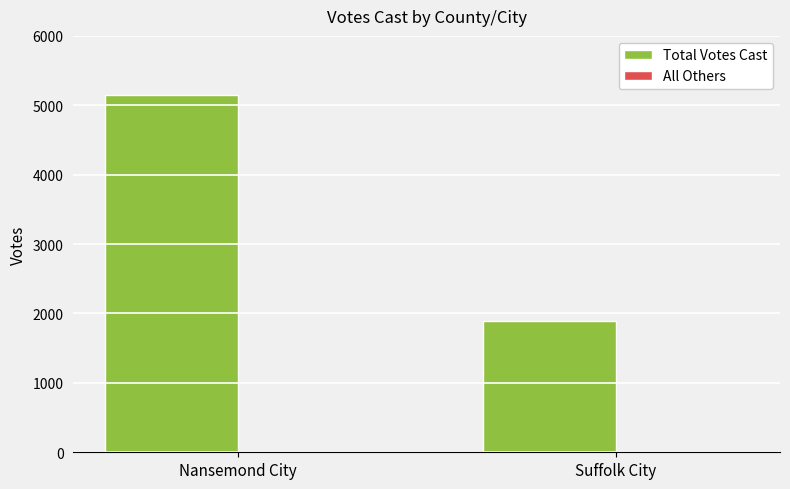

How many data points does each series have?

2